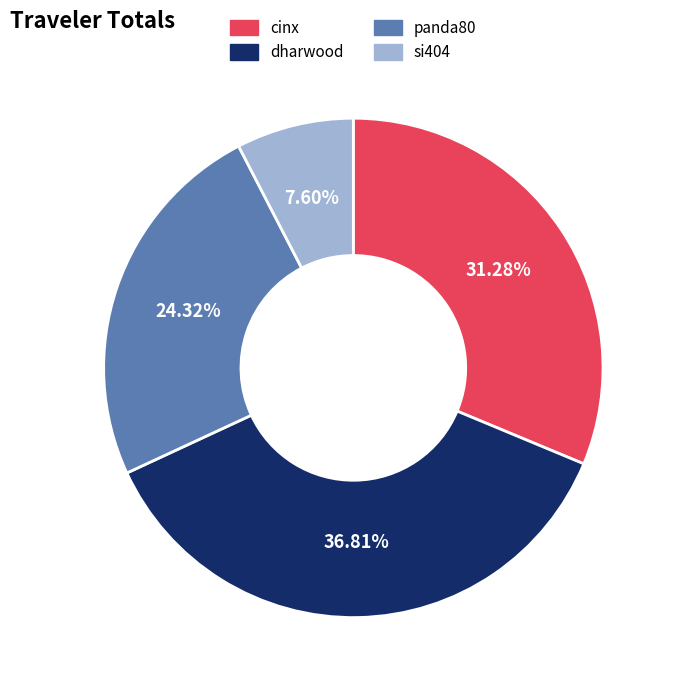

Which category has the biggest portion of the pie?

dharwood